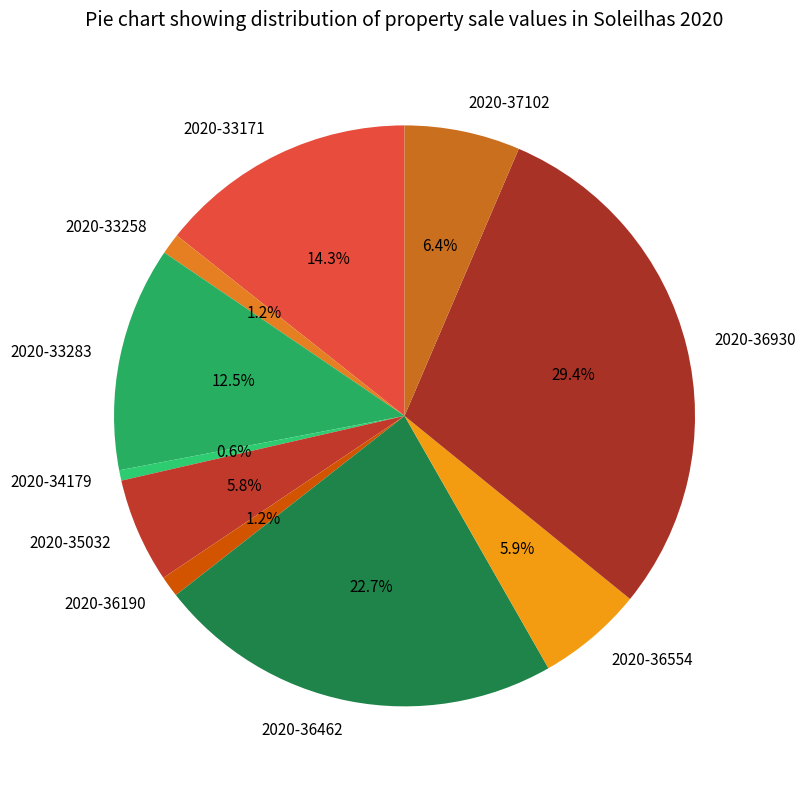

Does 2020-34179 represent more than half of the total?

No